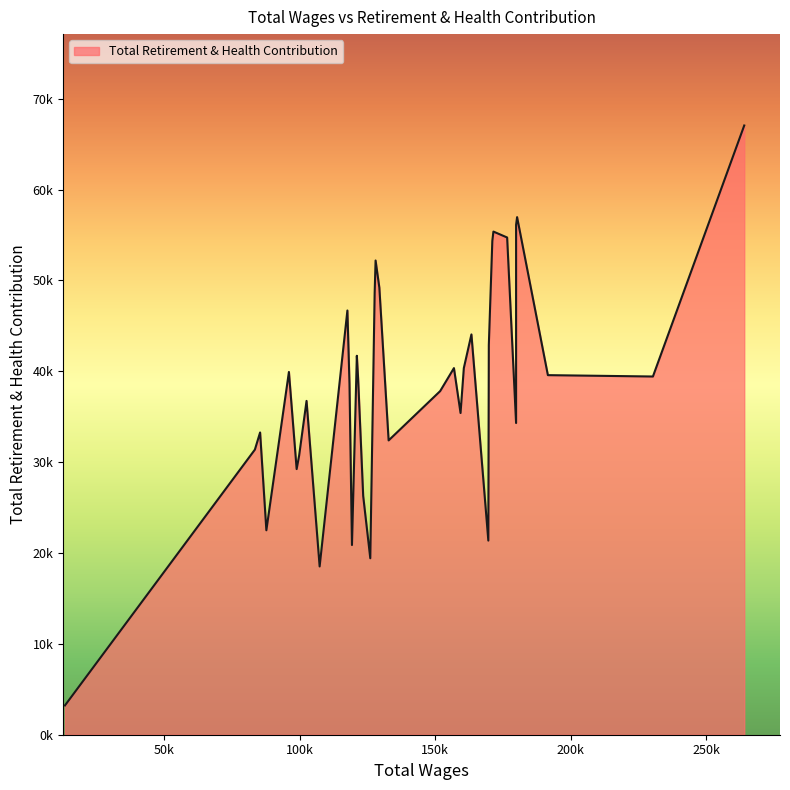

Reading left to right, what are all the values shown in this chart?

264068=67051	230350=39425	191568=39575	180204=56964	179833=56120	179828=34306	176523=54725	171459=55376	171057=54347	169762=42883	169582=21366	163339=44055	160537=40354	159320=35407	156885=40350	151795=37819	132768=32392	129344=49207	127955=52194	127612=48623	125997=19421	123375=26285	121516=39133	121034=41707	119234=20878	118315=38662	117547=46691	107298=18519	102462=36740	99740=30747	98809=29236	95954=39925	87628=22501	85316=33268	83389=31378	13265=3223